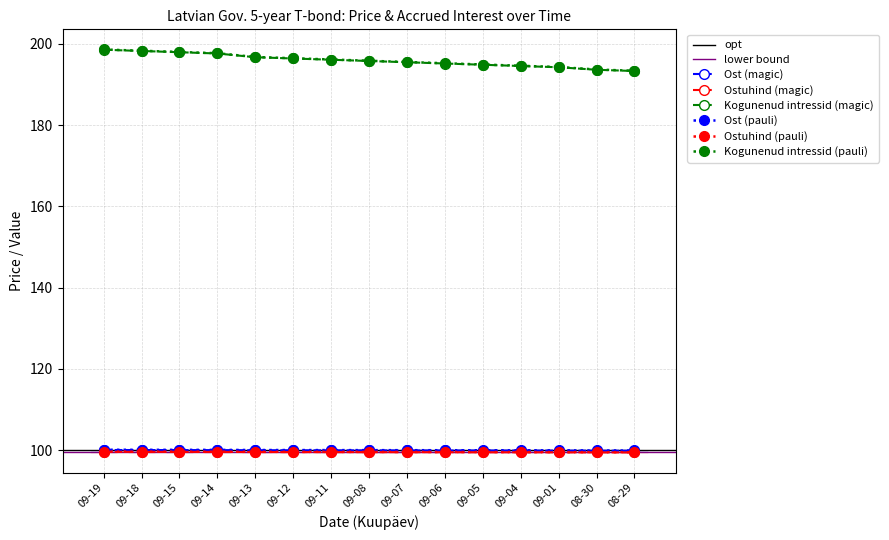

What is the lowest value of the Kogunenud intressid (magic) series?

193.3